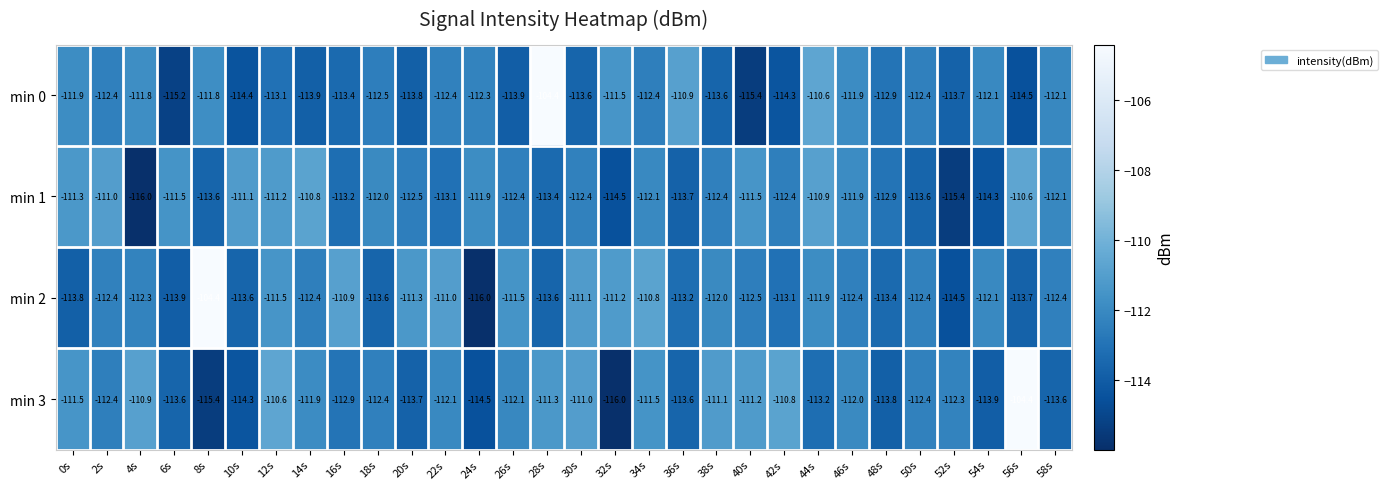

Count the number of data series in this chart.

4